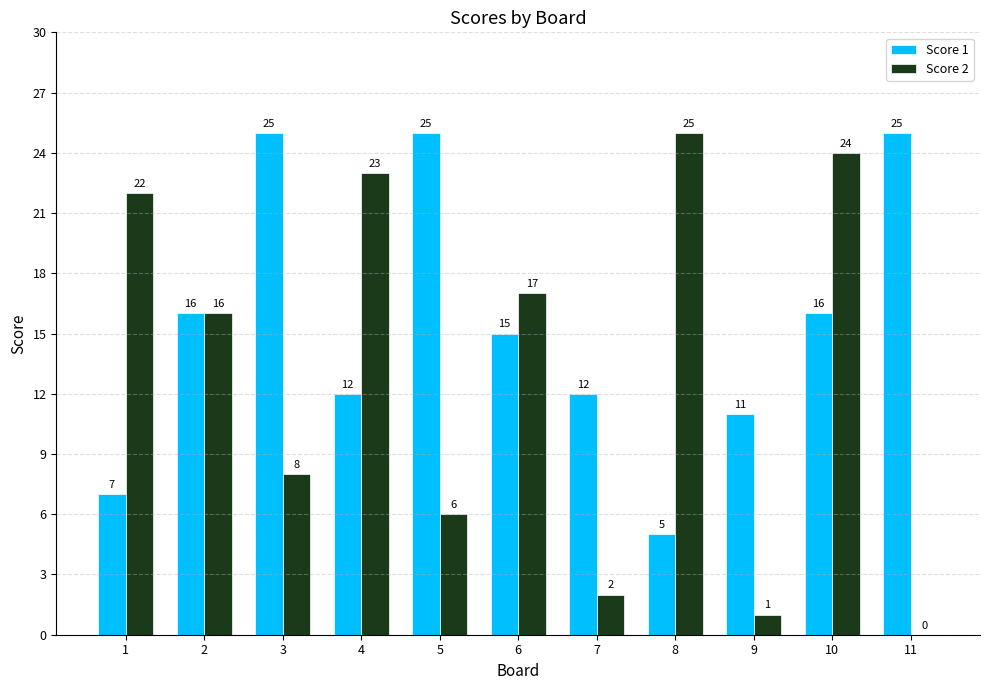

What is the sum of the Score 2 values at 2 and 10?

40